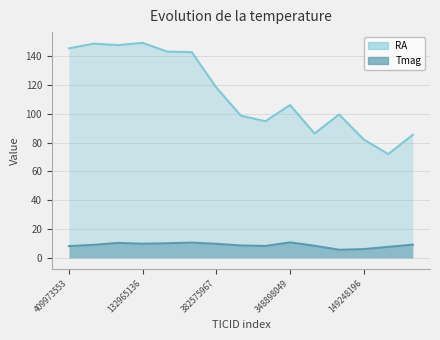

What is the maximum value shown in the chart?

149.2